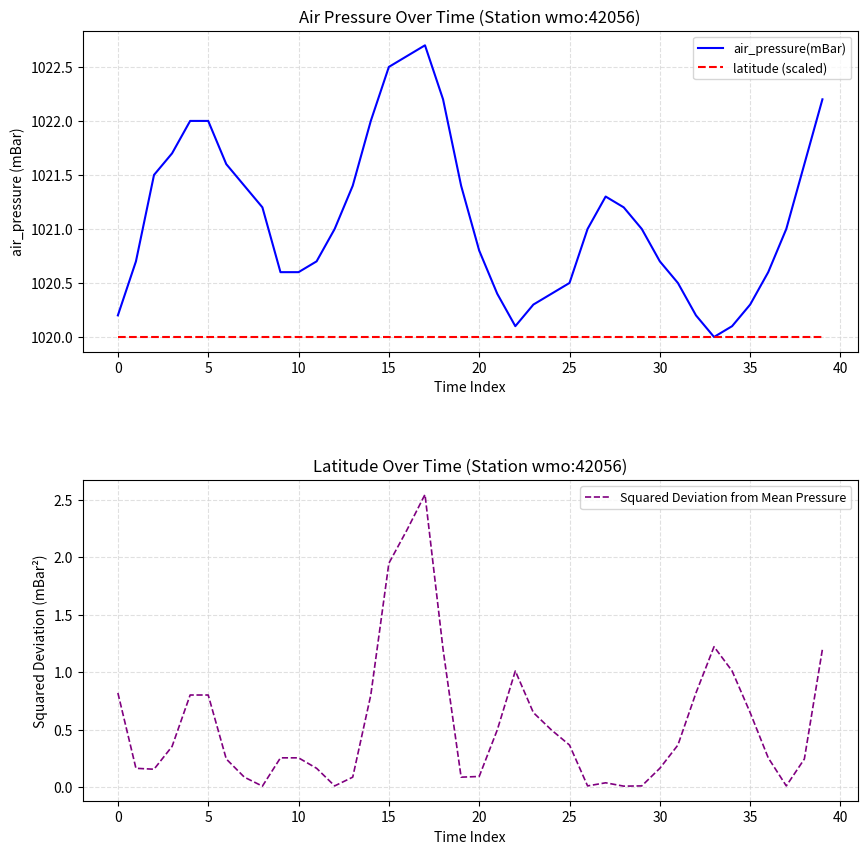

How many data points in air_pressure(mBar) are less than 1021?

18